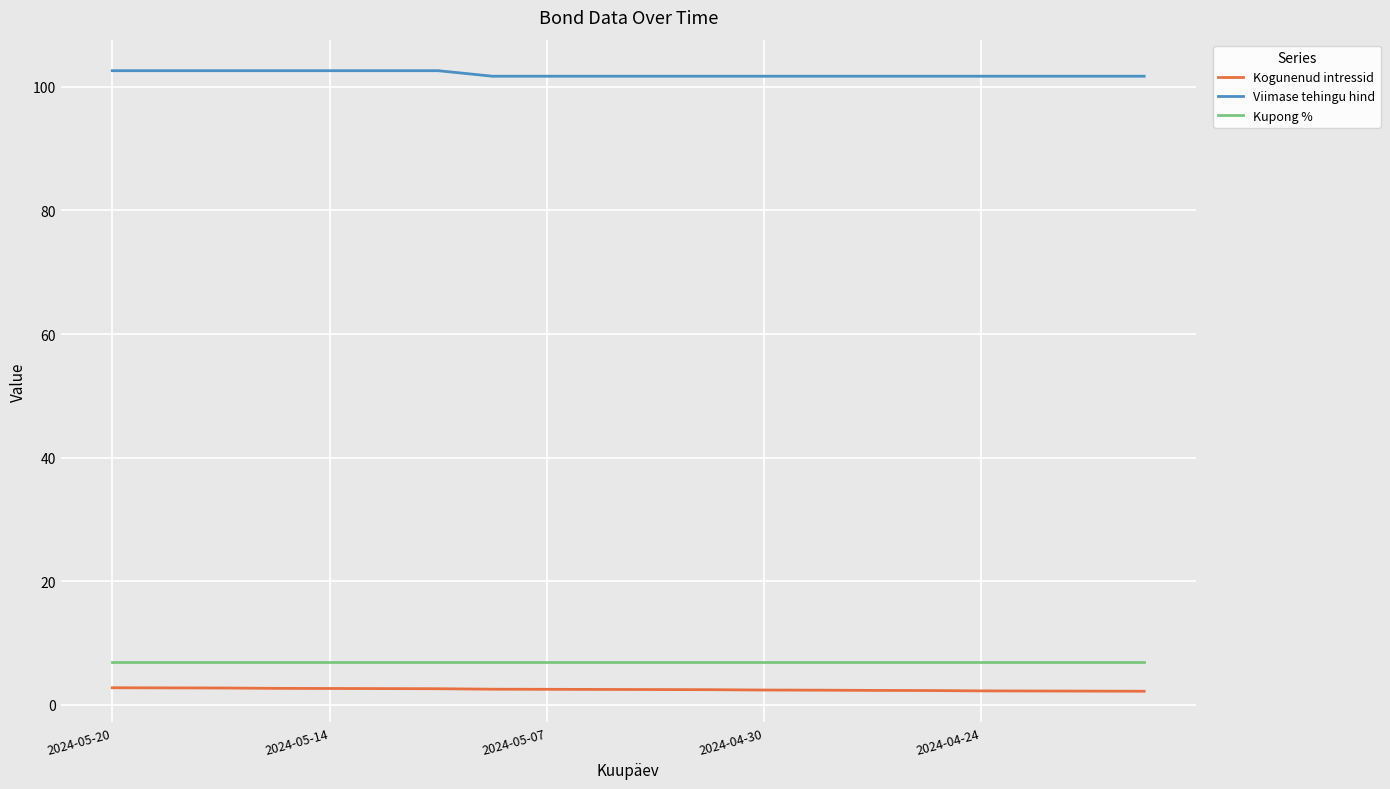

True or false: Viimase tehingu hind and Kupong % intersect in this chart.

False